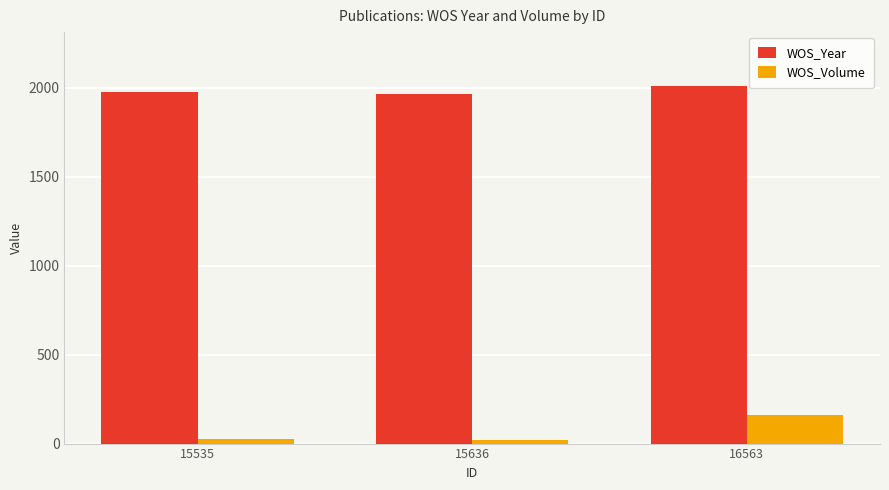

What is the maximum value for WOS_Volume?

158